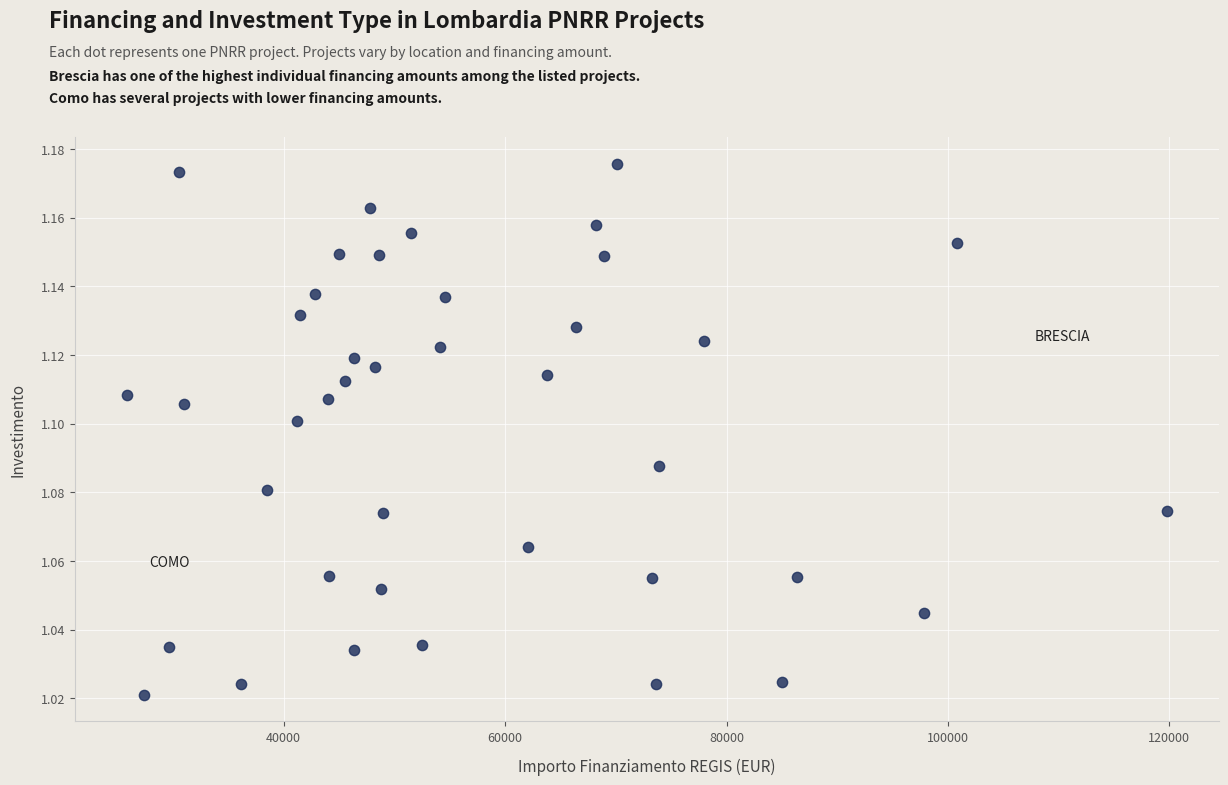

What is the range of X values (max minus min)?

93941.0